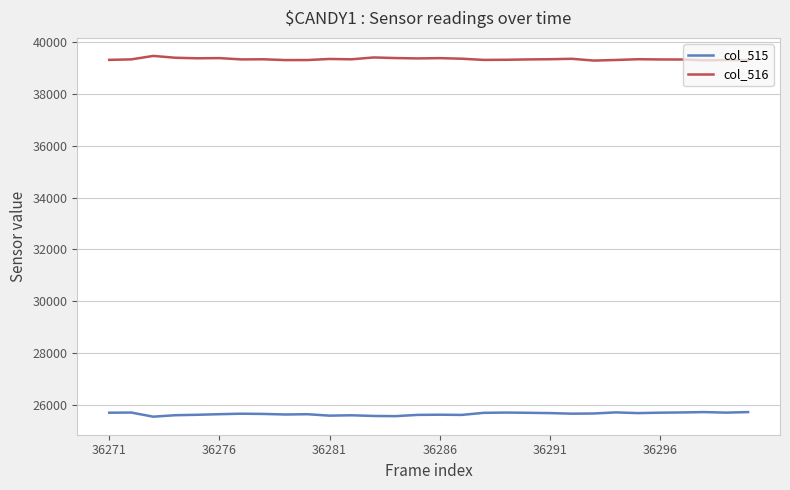

What is the highest value of the col_516 series?

39449